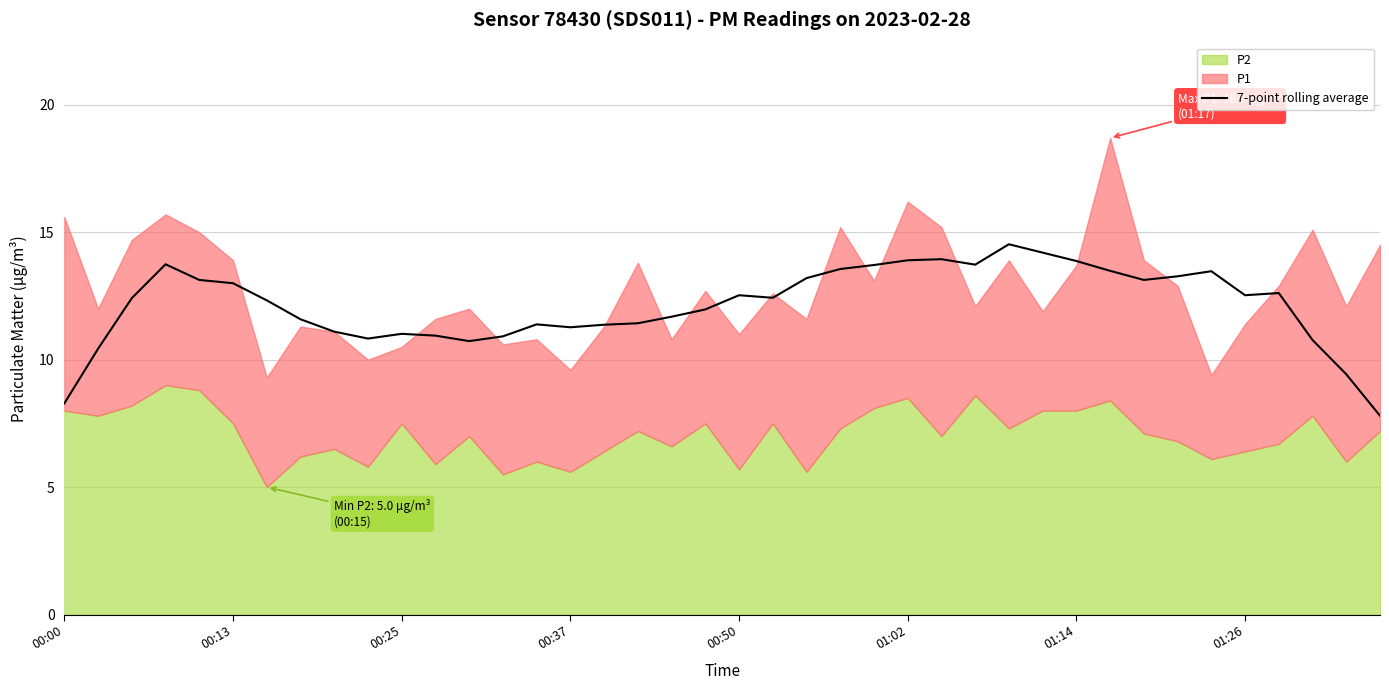

Approximately how many times larger is the value at 33 compared to 00:00?

1.6